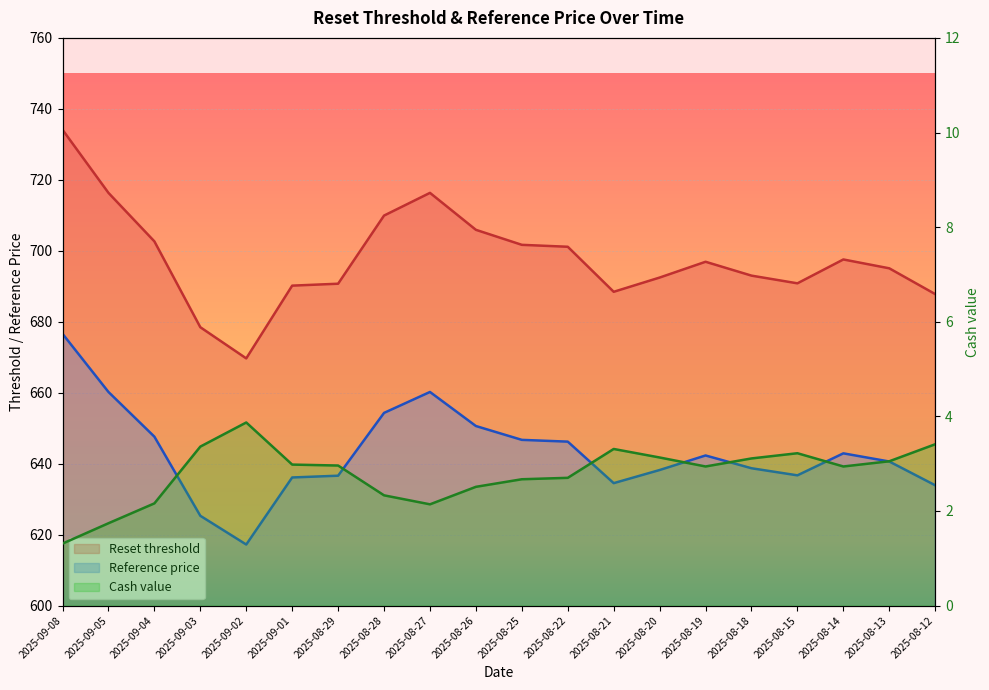

At which label is Reference price closest to 646?

2025-08-22